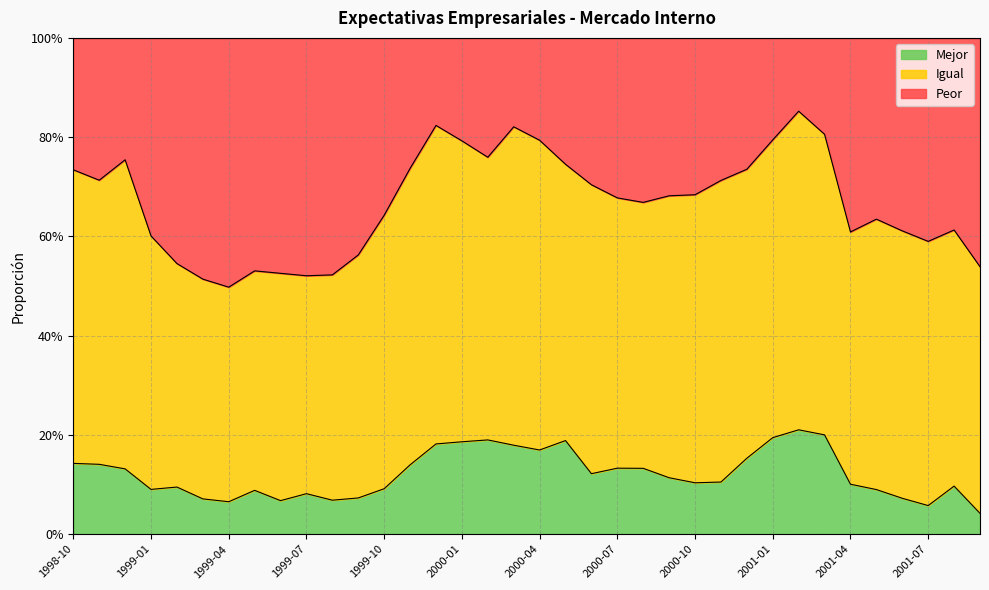

True or false: Peor has more than 2 points higher than both neighbors.

True